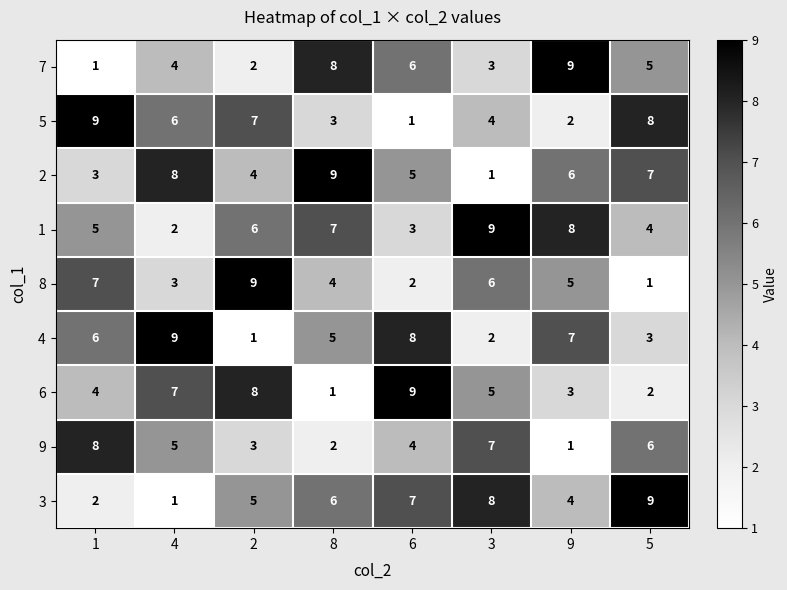

At how many categories does at least one series exceed 5?

8